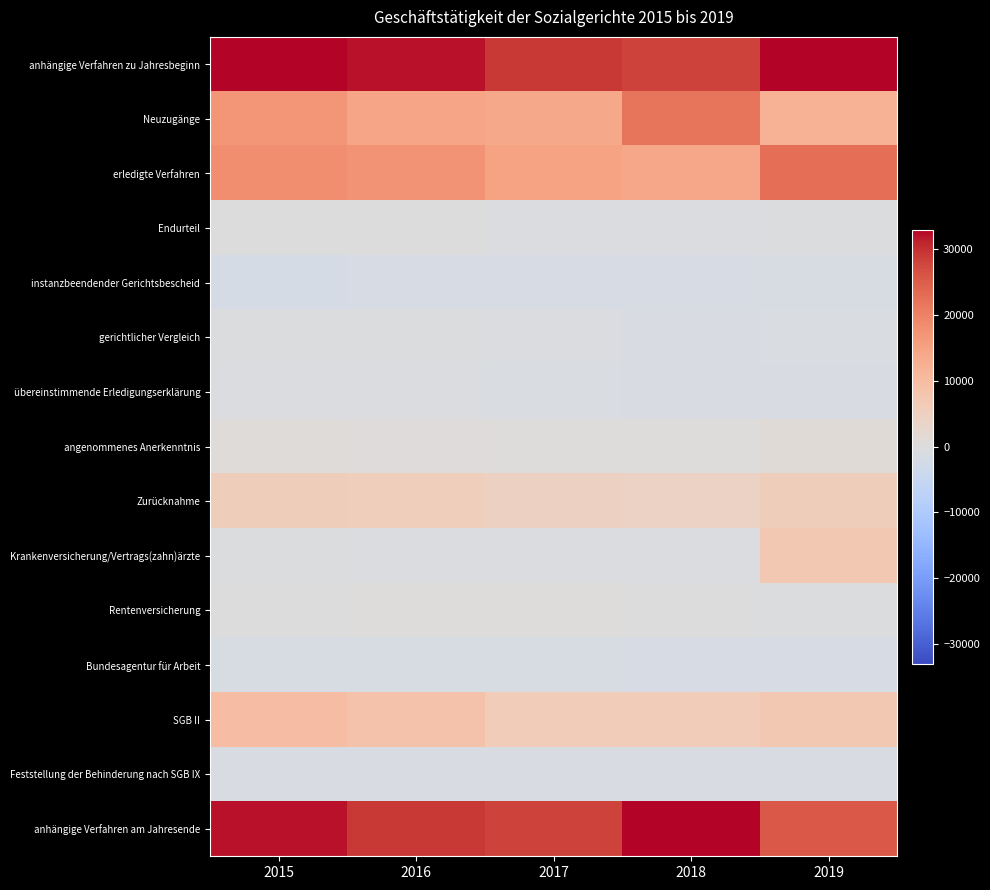

How many categories are shown in the chart?

5